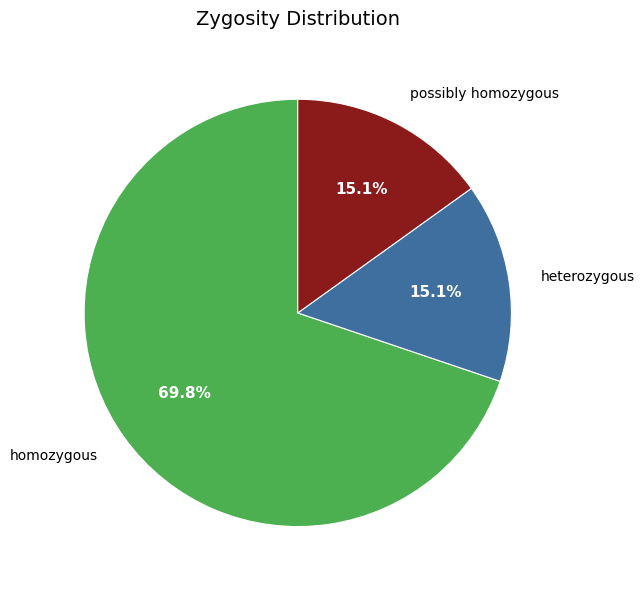

How many slices are in this pie chart?

3